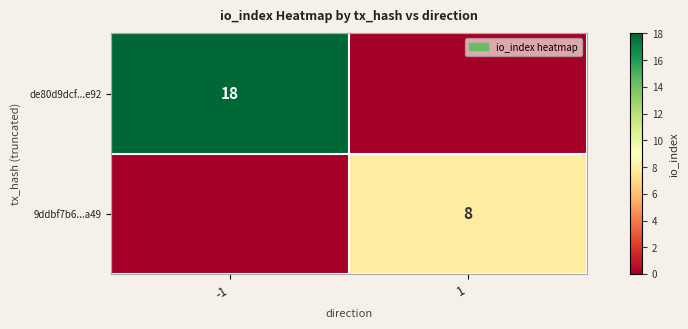

The value of de80d9dcf...e92 at -1 is 26. True or false?

False